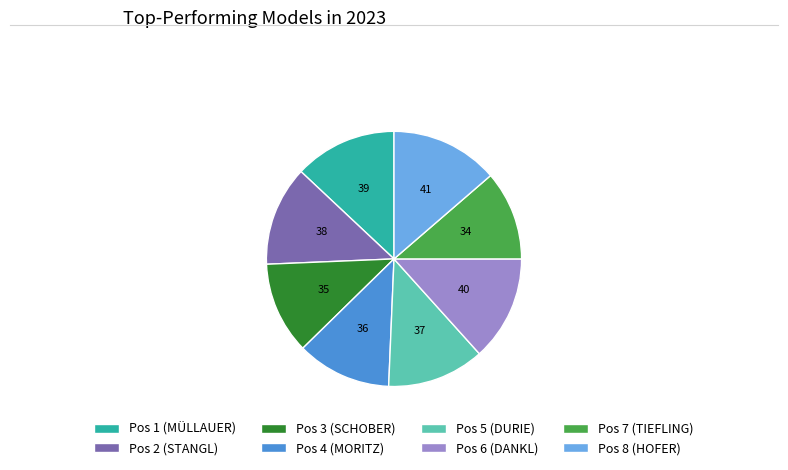

Is the sum of Pos 2 (STANGL) and Pos 5 (DURIE) greater than half?

No